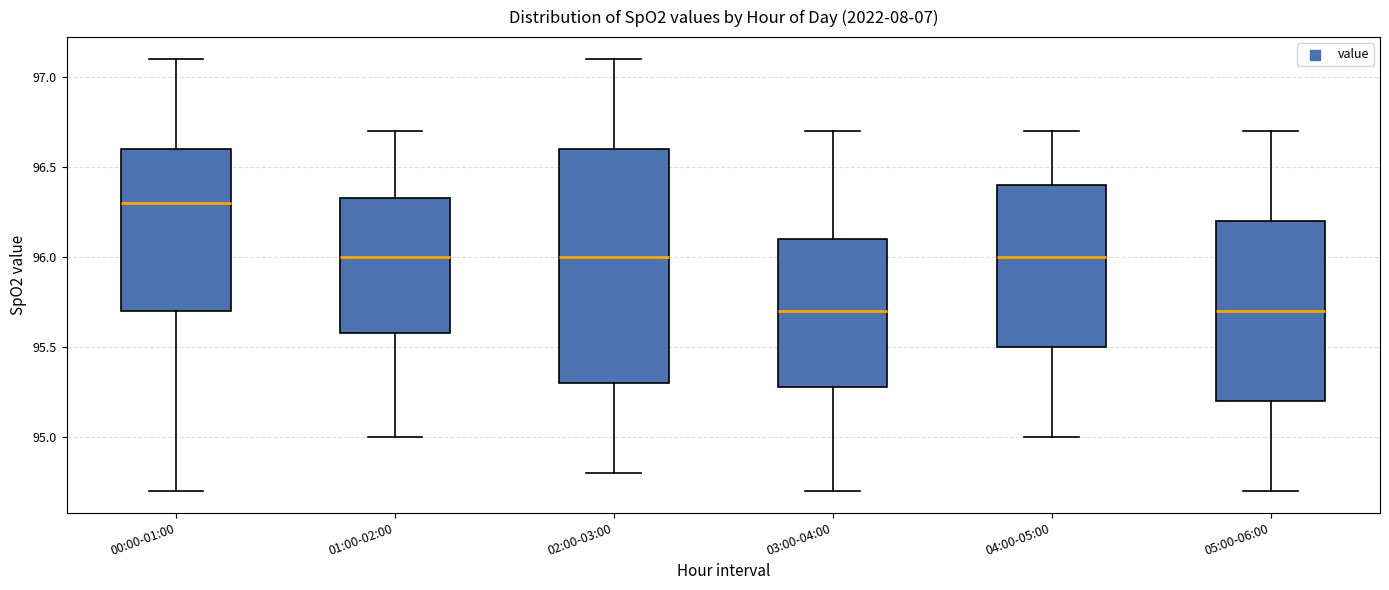

Reading left to right, transcribe this box plot: for each box, give where its median line is, the range the box spans, and where its two whiskers end, as read against the y-axis. The values are not printed on the chart, so give them approximately, as read against the axis.

00:00-01:00: median 96.30, box 95.70 to 96.60, whiskers 94.70 to 97.10
01:00-02:00: median 96.00, box 95.60 to 96.35, whiskers 95.00 to 96.70
02:00-03:00: median 96.00, box 95.30 to 96.60, whiskers 94.80 to 97.10
03:00-04:00: median 95.70, box 95.30 to 96.10, whiskers 94.70 to 96.70
04:00-05:00: median 96.00, box 95.50 to 96.40, whiskers 95.00 to 96.70
05:00-06:00: median 95.70, box 95.20 to 96.20, whiskers 94.70 to 96.70